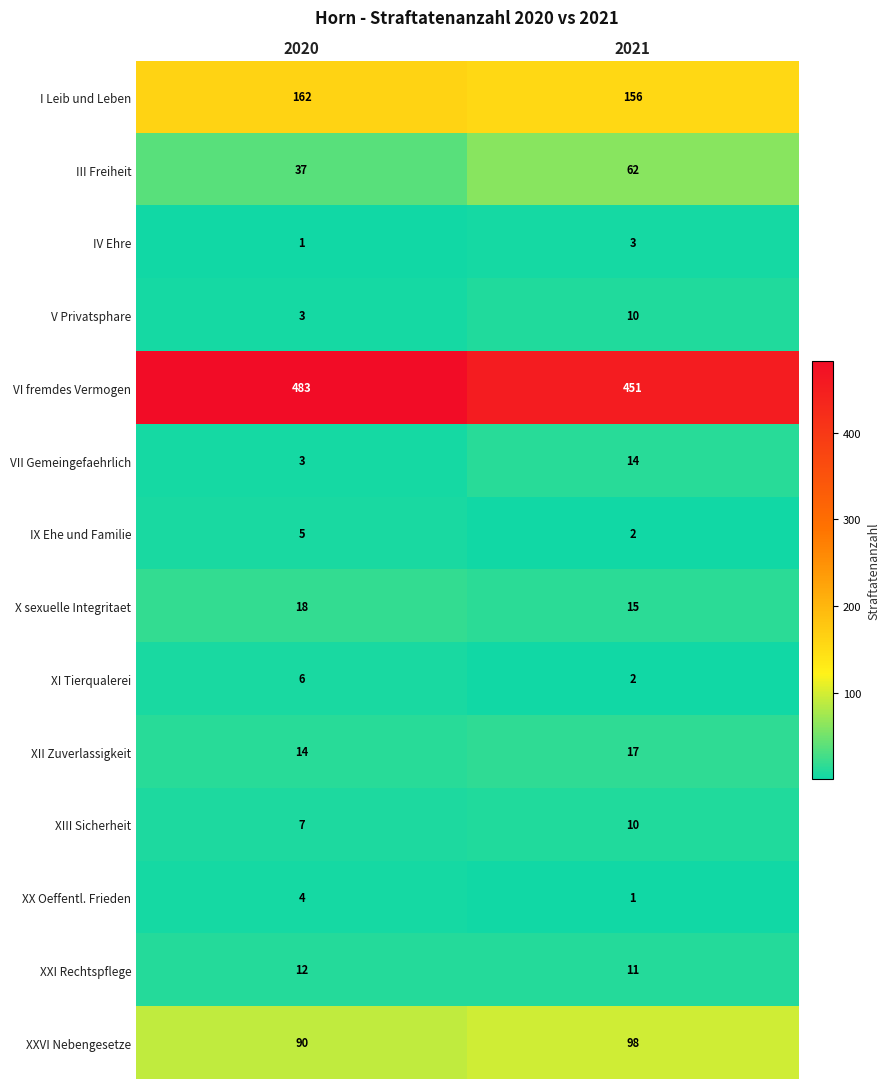

Where is III Freiheit nearest to the value 49?

2020